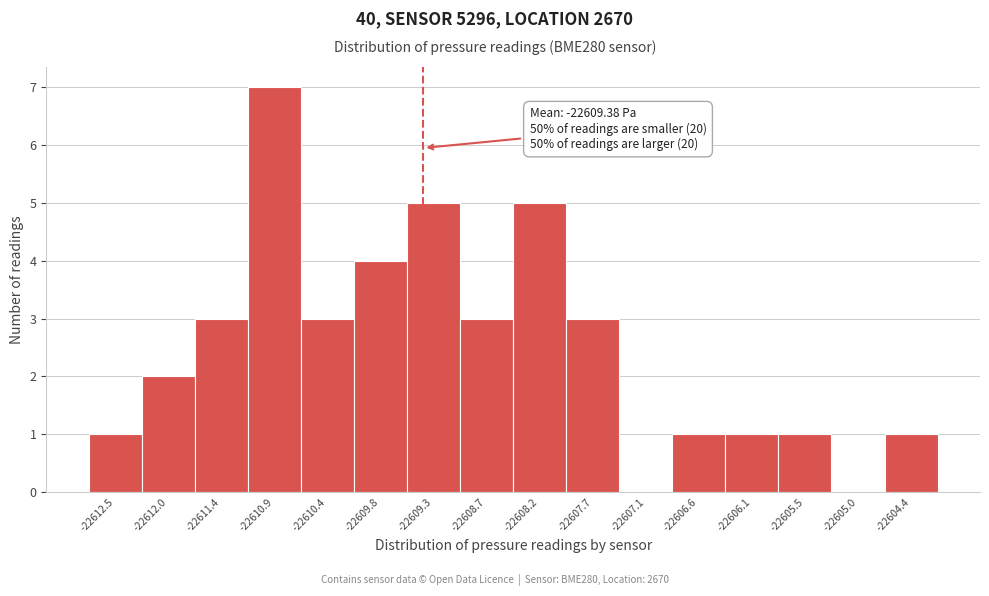

Which range on the x-axis has the tallest bar?

-22611.2 to -22610.6